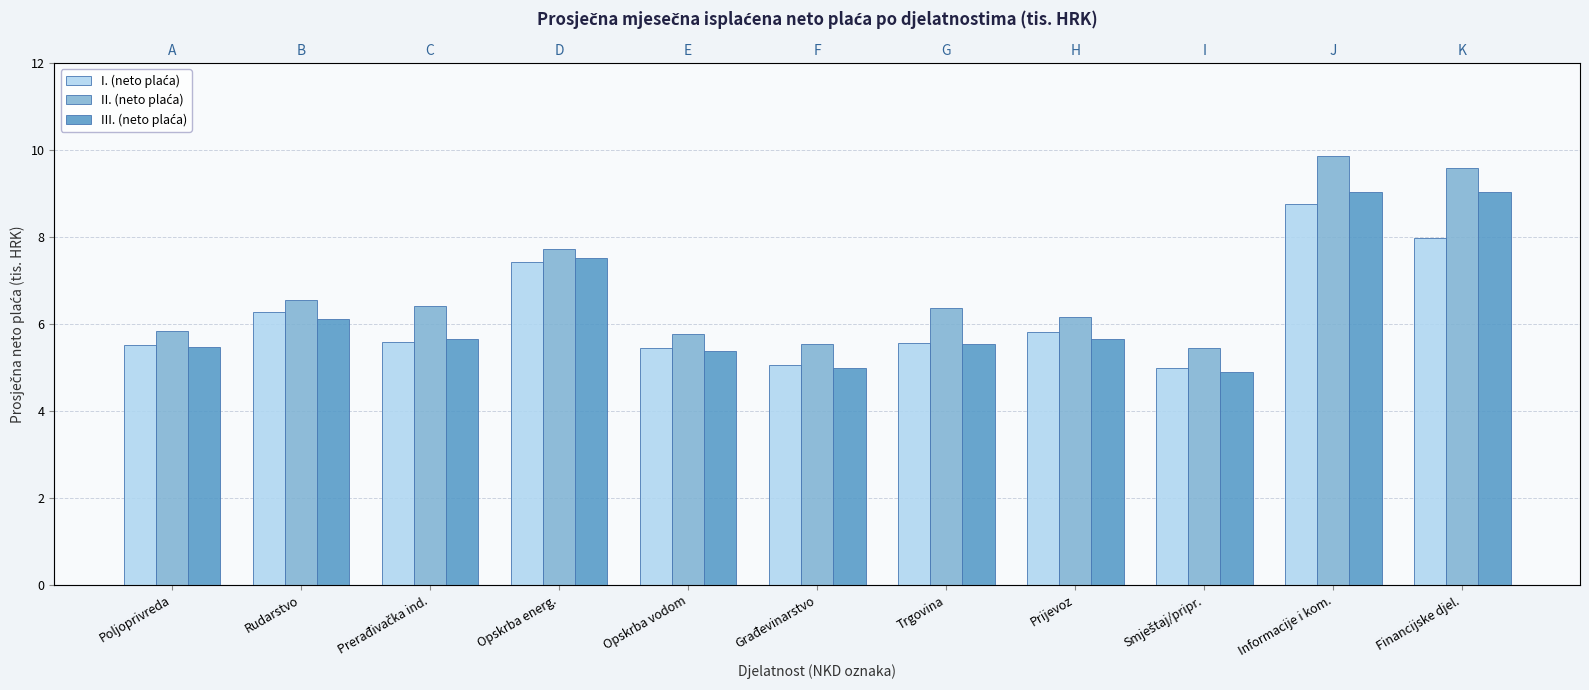

How many data points in III. (neto plaća) are less than 5?

2